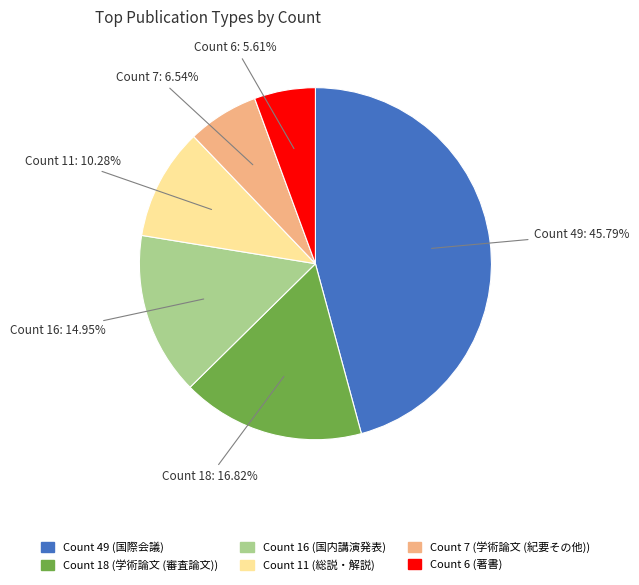

Is there any slice that represents more than half of the pie?

No